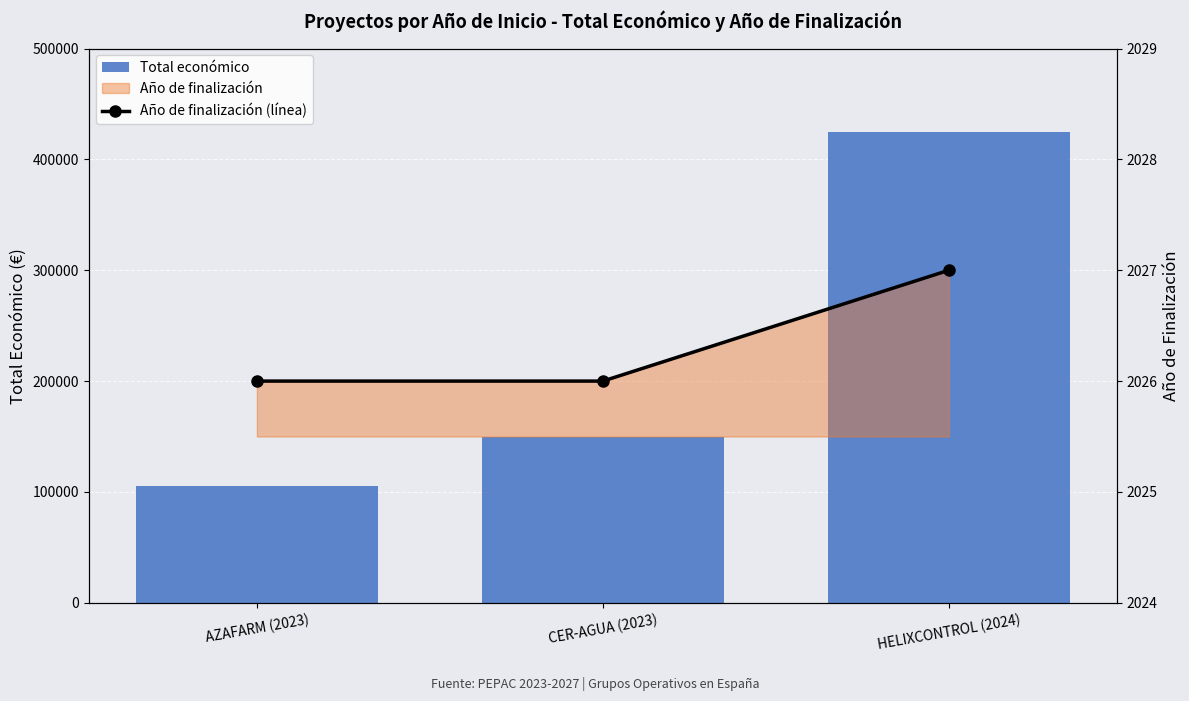

How many groups of bars are there?

3